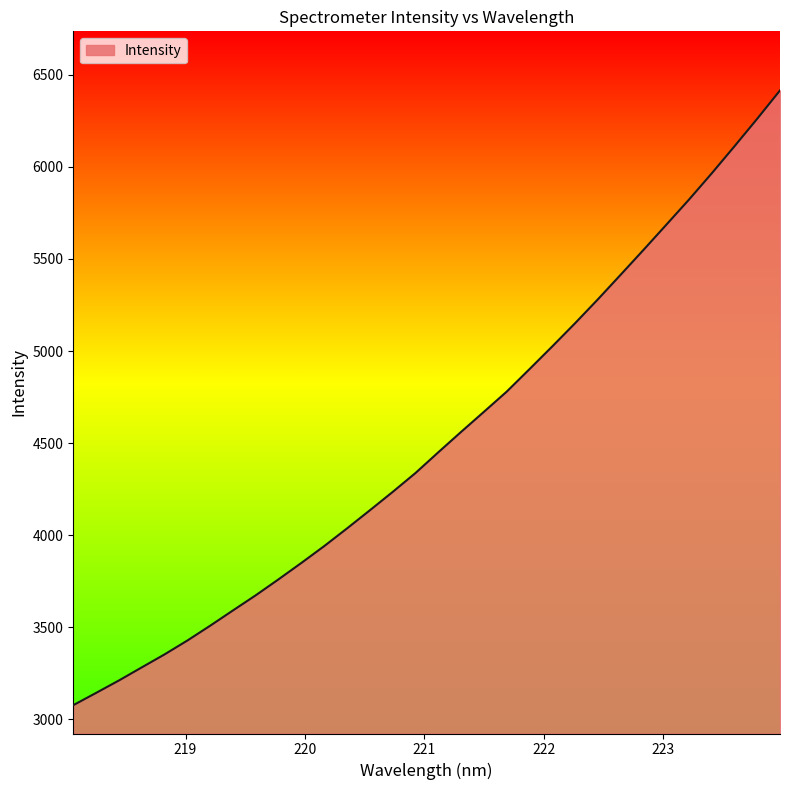

What is the smallest value displayed?

3077.2